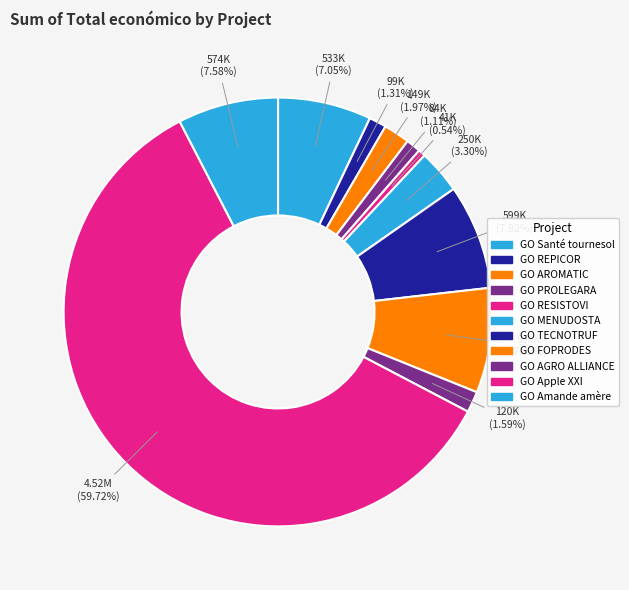

How many segments does this pie chart have?

11